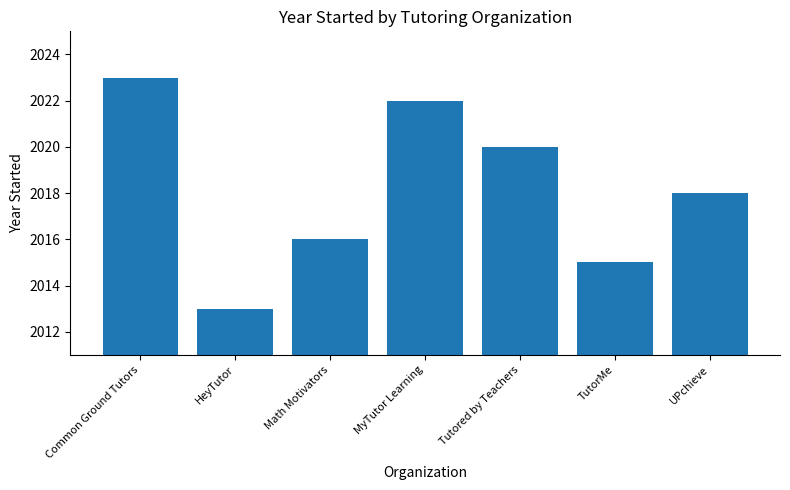

Count the values in the range 2015 to 2022.

5